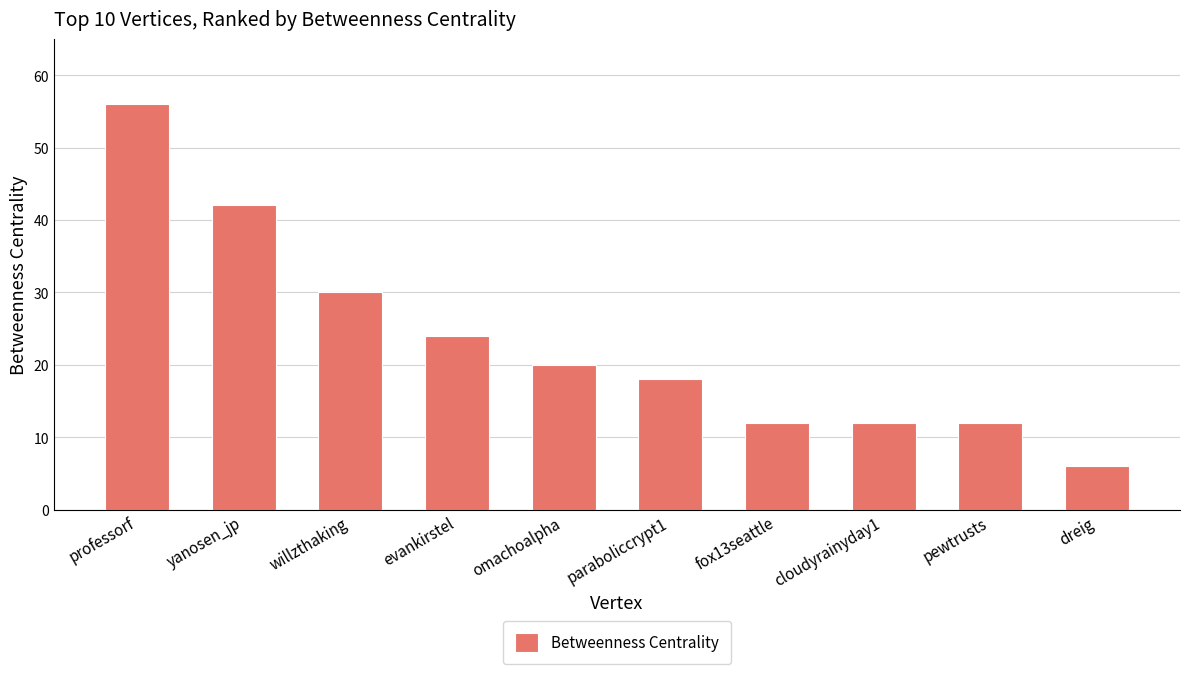

What is the smallest value displayed?

6